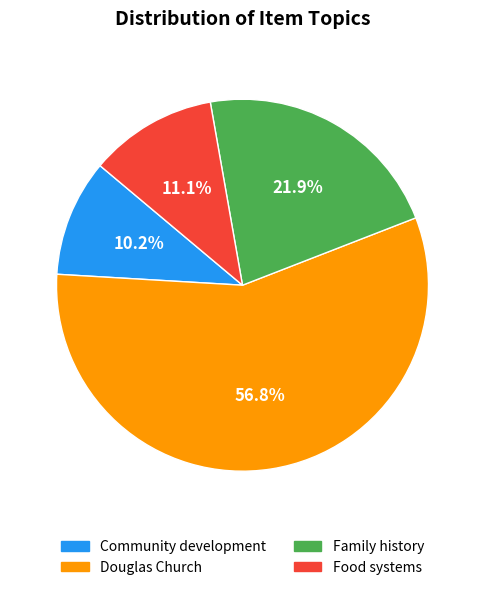

Is there any slice that represents more than half of the pie?

Yes